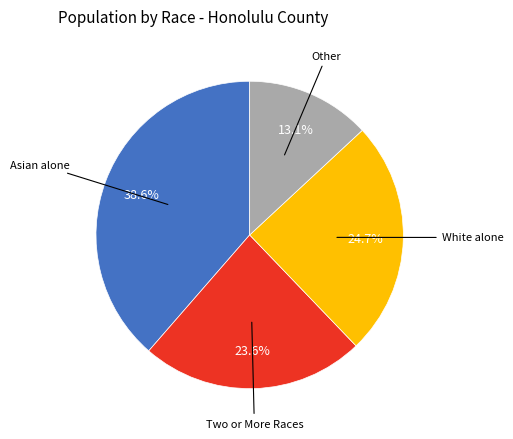

Count the number of slices in the pie.

4